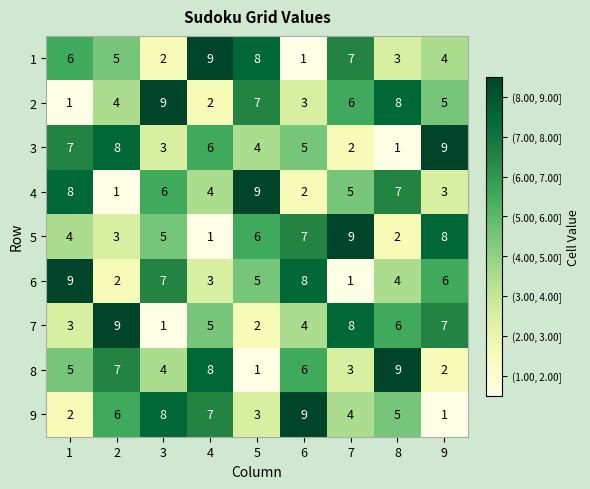

The 1 series shows 9 at 4. True or false?

True